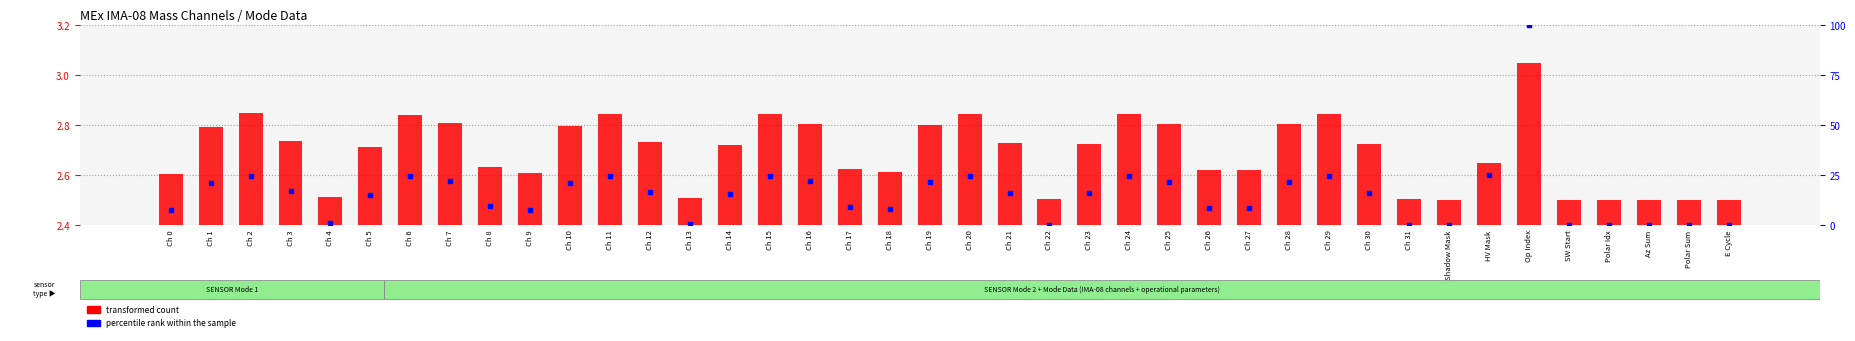

Is the value of percentile rank within the sample at Ch 22 greater than the value of transformed count at Ch 6?

No